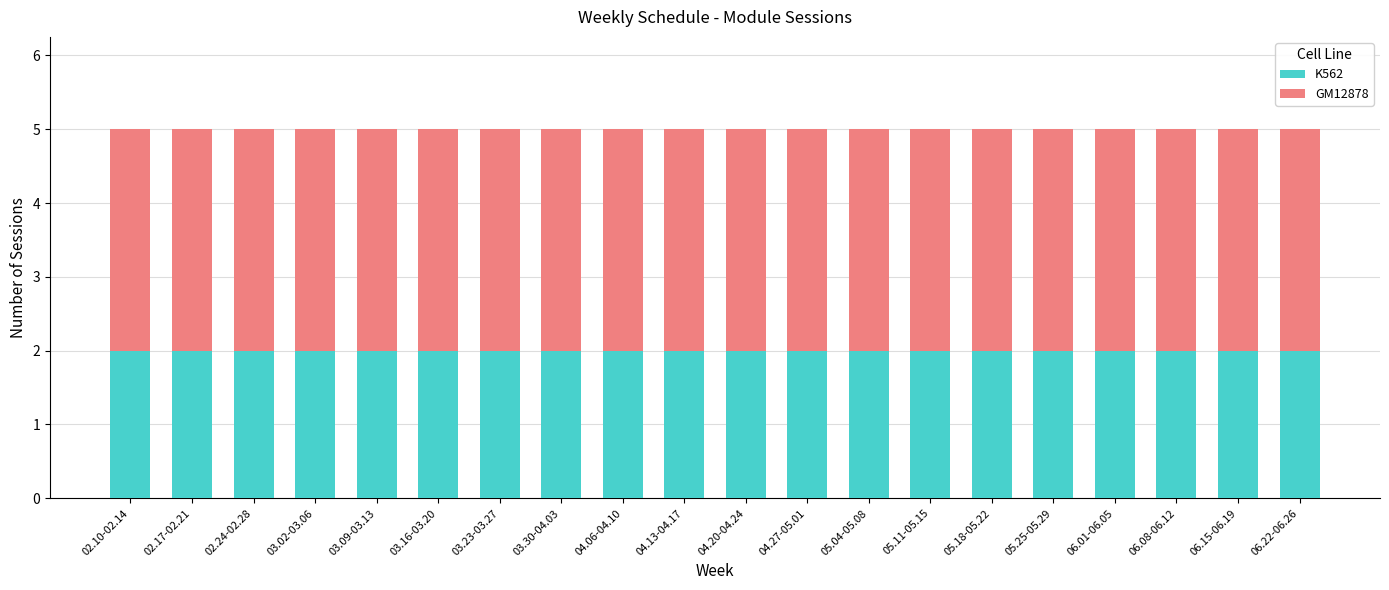

True or false: K562 has a value of 0 at 05.18-05.22.

False